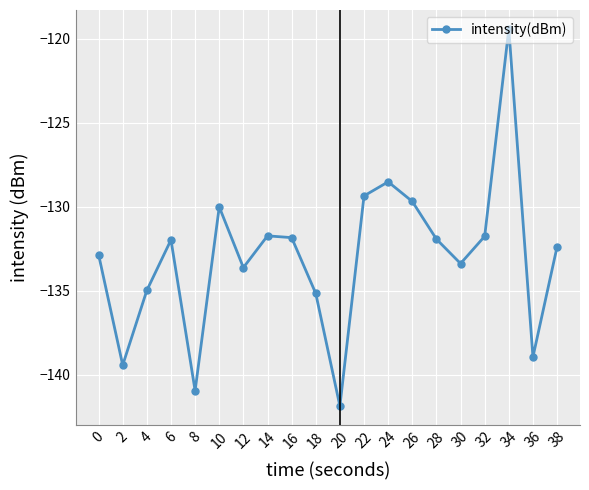

Read the value at 24.

-128.5